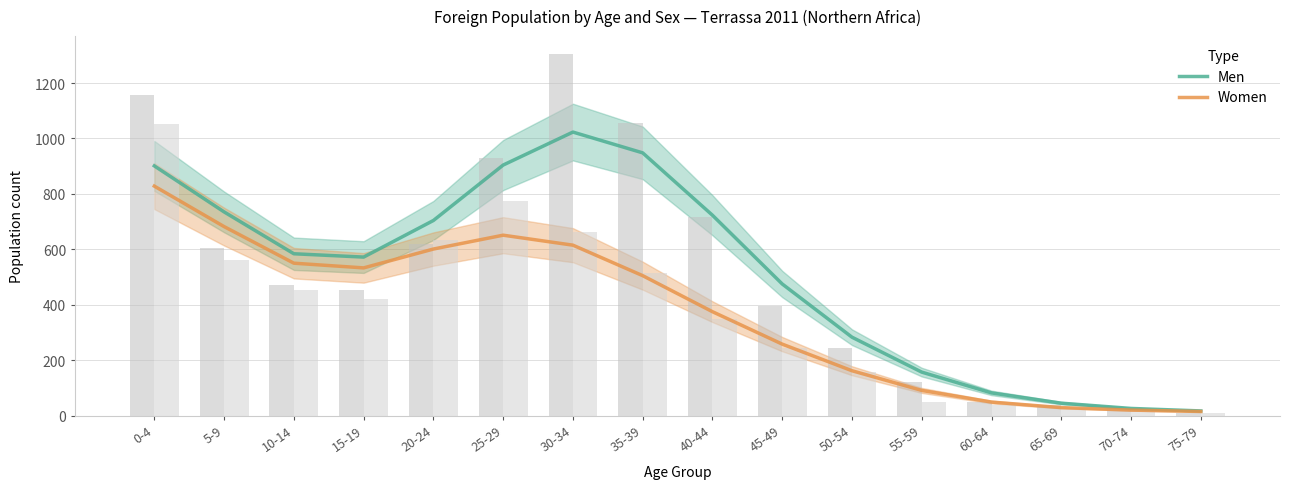

How many bars are there in total?

32